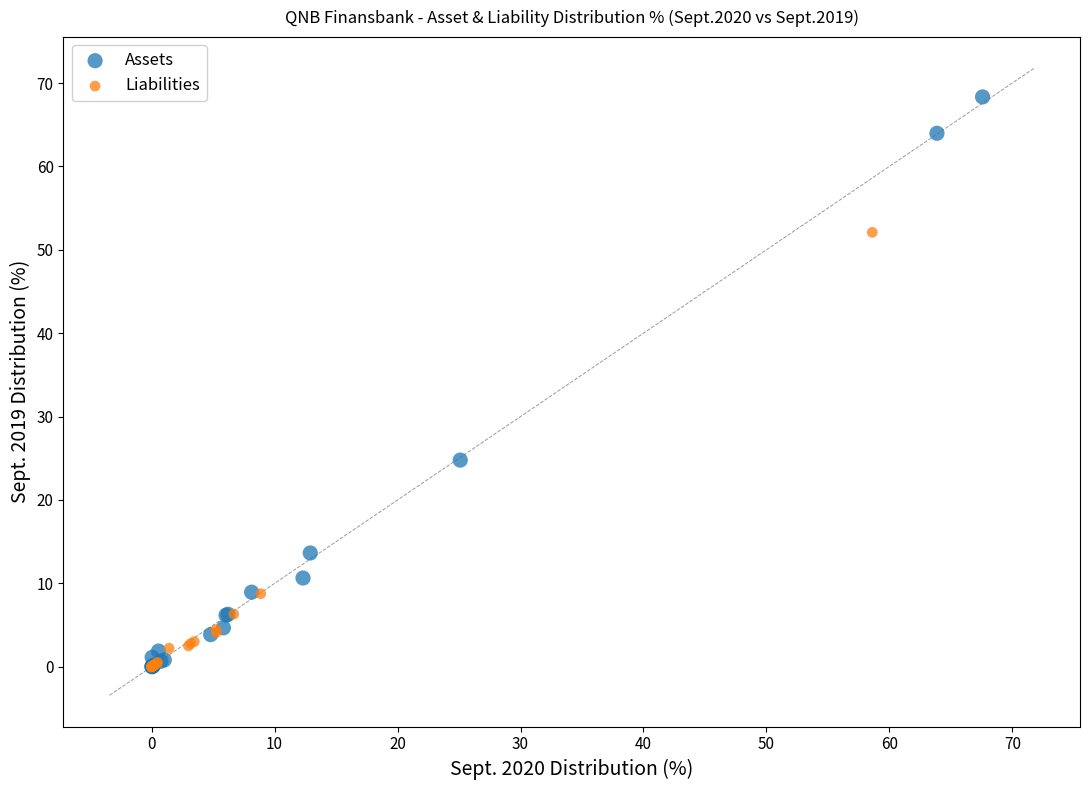

Which series reaches the maximum Y coordinate?

Assets